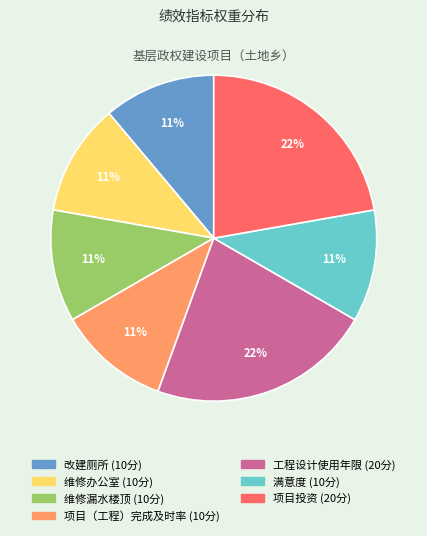

What is the ratio of the value at 项目（工程）完成及时率 to the value at 项目投资?

0.5